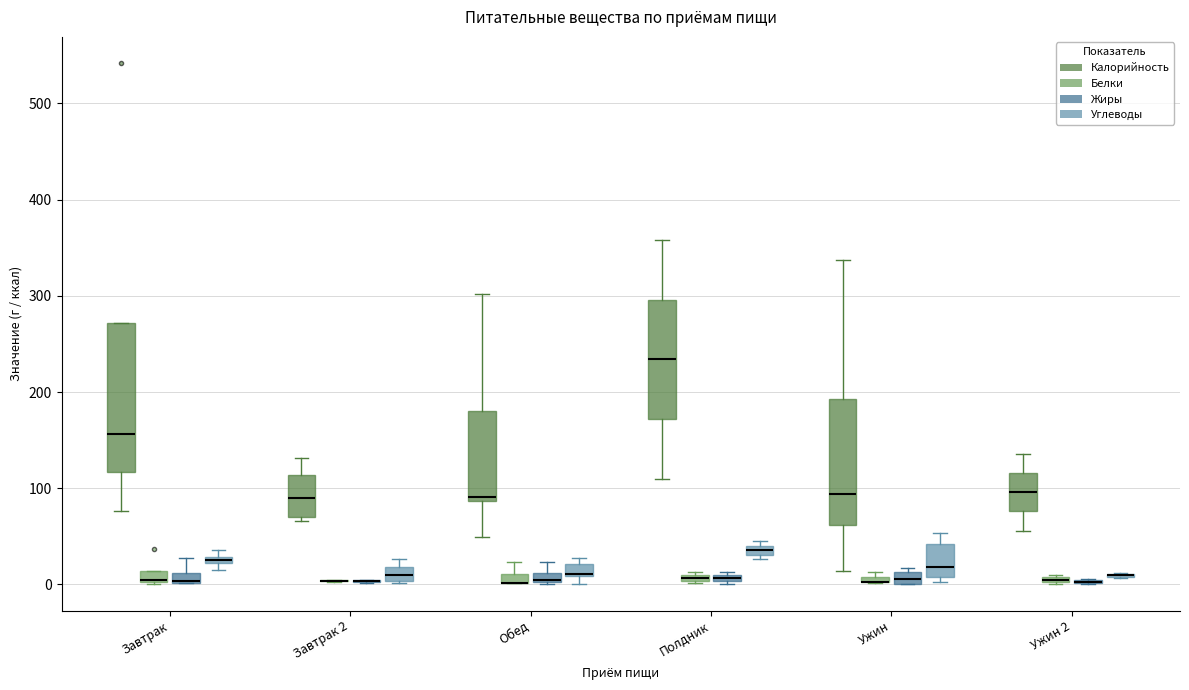

Comparing the boxes themselves (not the whiskers), which one is the tallest?

Завтрак (Калорийность)